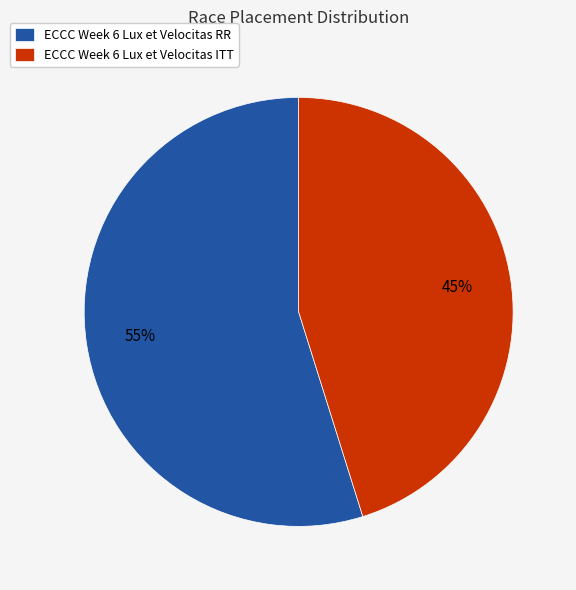

How many segments does this pie chart have?

2